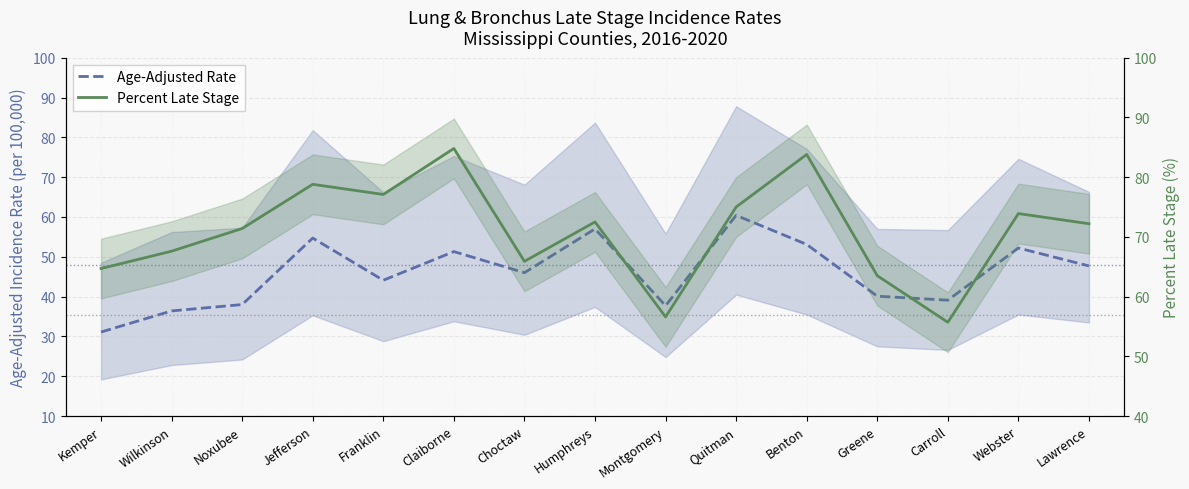

What is the label of the 11th point from the right?

Franklin